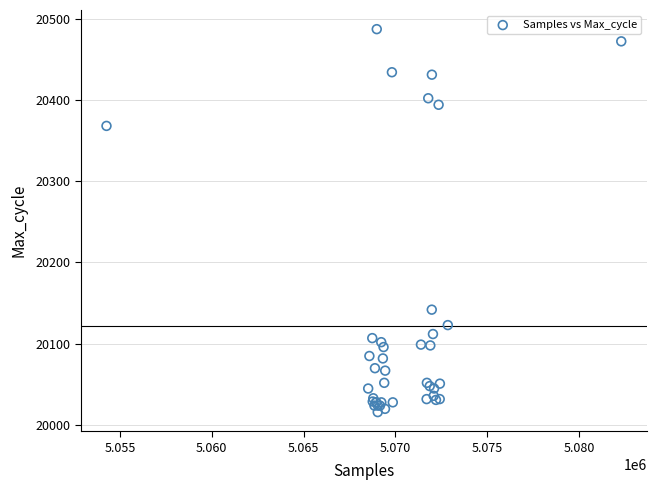

What Y value in the scatter plot is closest to 20251?

20142